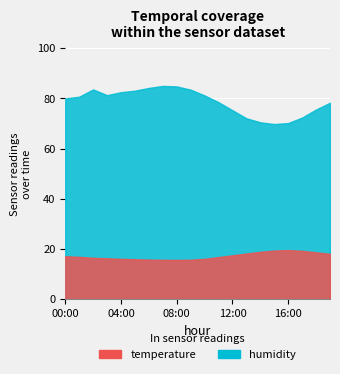

Where is the first local maximum for humidity?

02:00